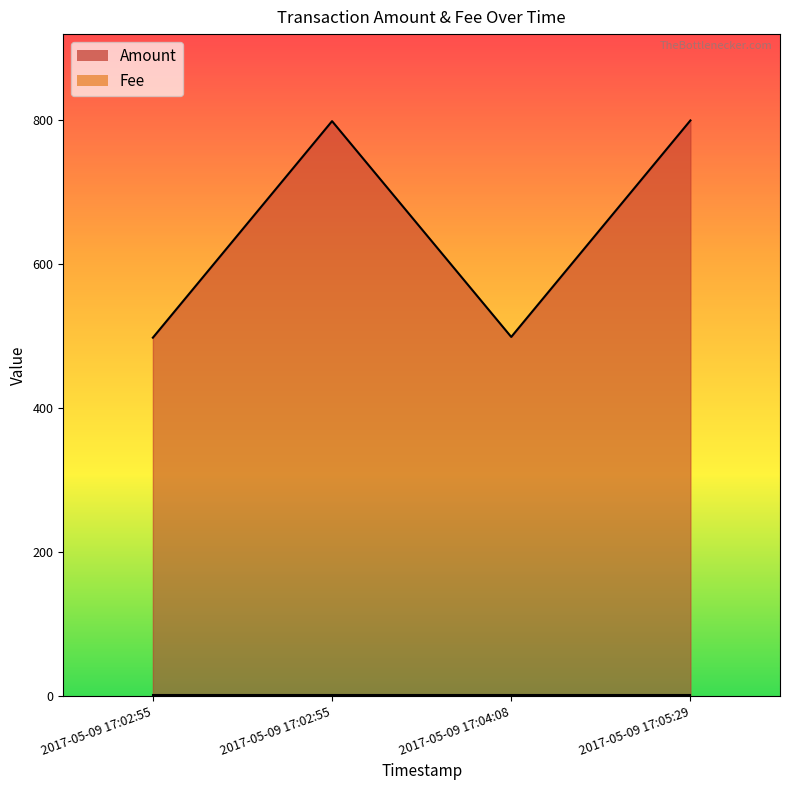

What is the change in value from 2017-05-09 17:04:08 to 2017-05-09 17:05:29?

+301